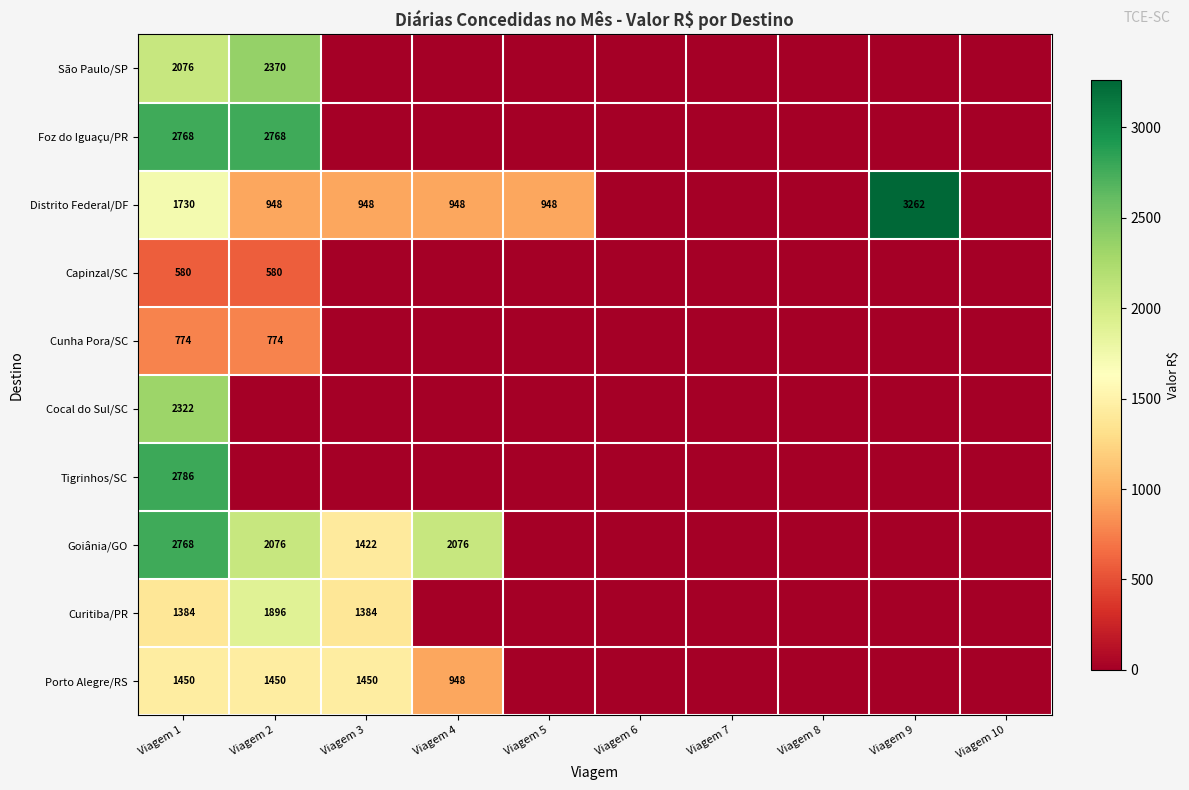

The value of Foz do Iguaçu/PR at Viagem 1 is 2768. True or false?

True